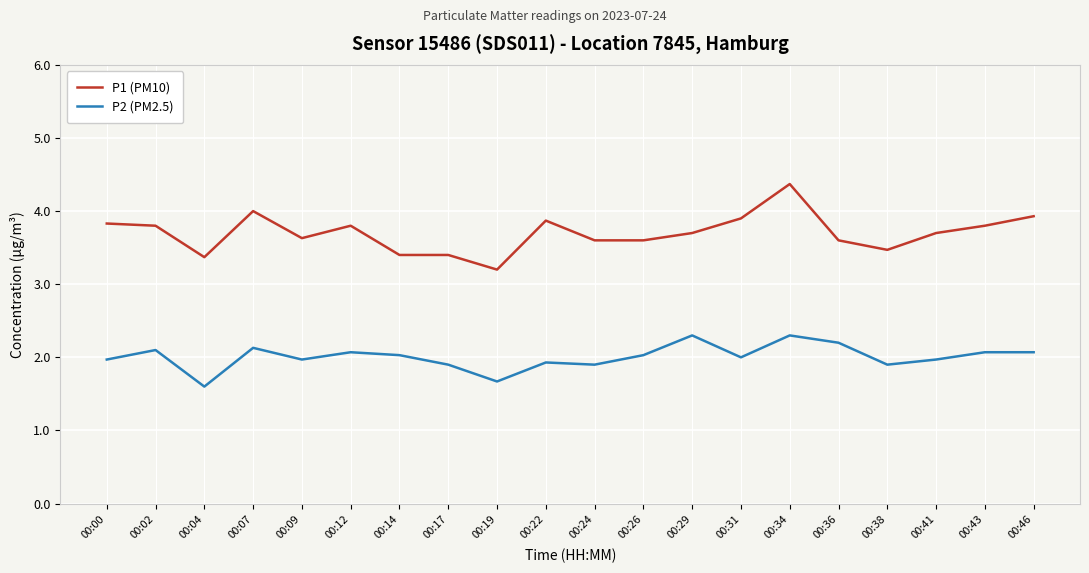

At which category does P2 (PM2.5) reach its first local peak?

00:02